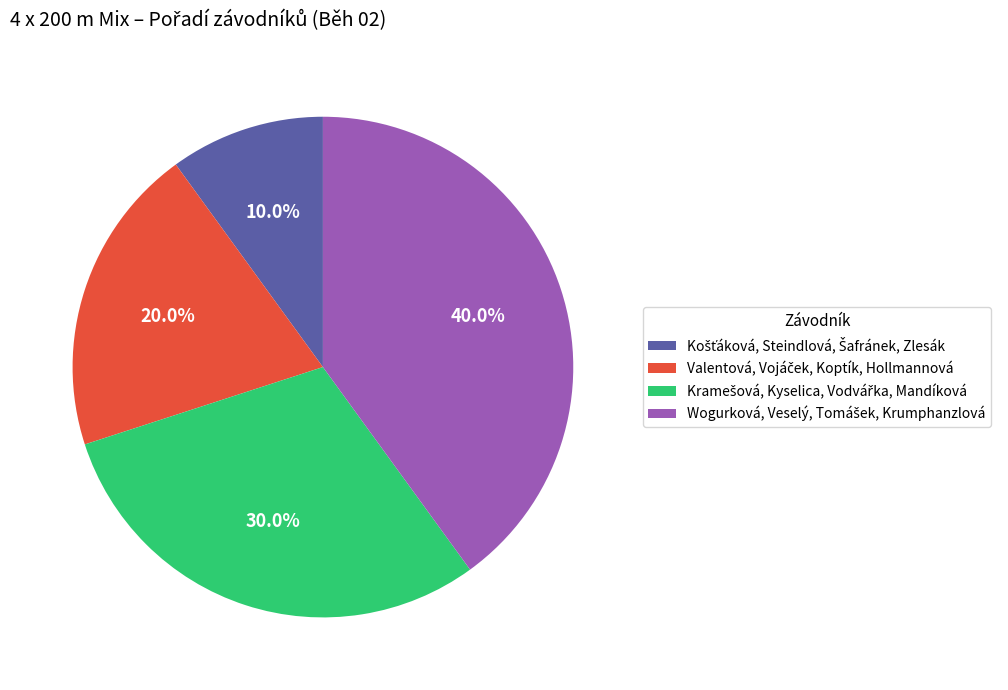

Is there any slice that represents more than half of the pie?

No